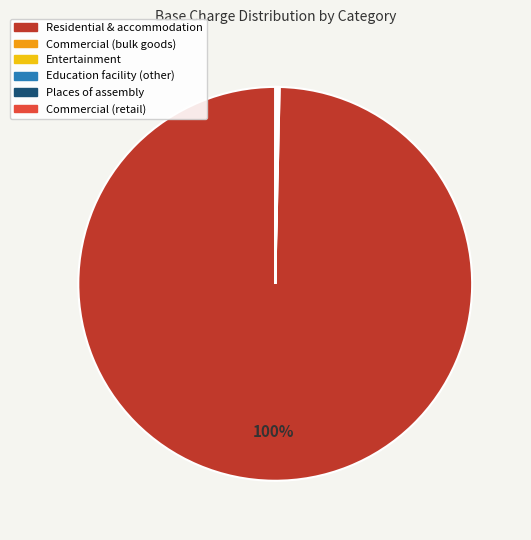

Is there any slice that represents more than half of the pie?

Yes